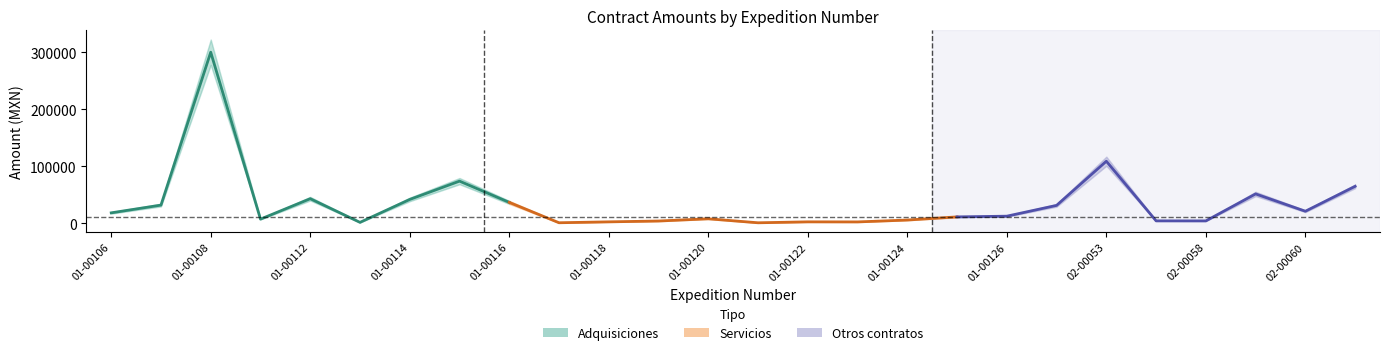

At how many categories does at least one series exceed 93941?

2